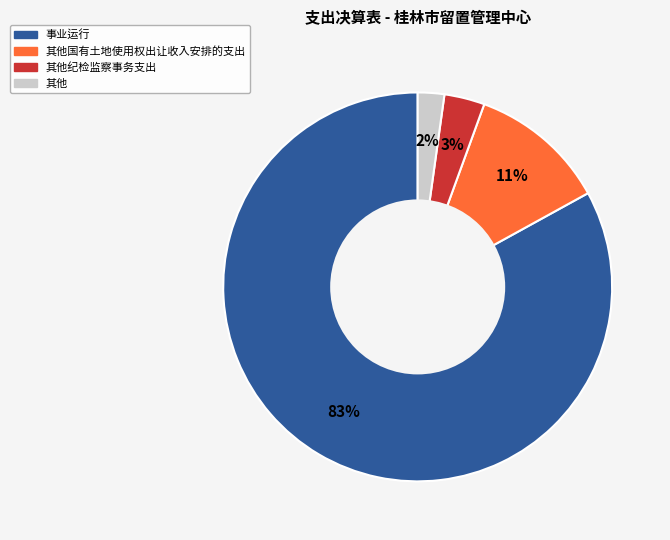

How many segments does this pie chart have?

4